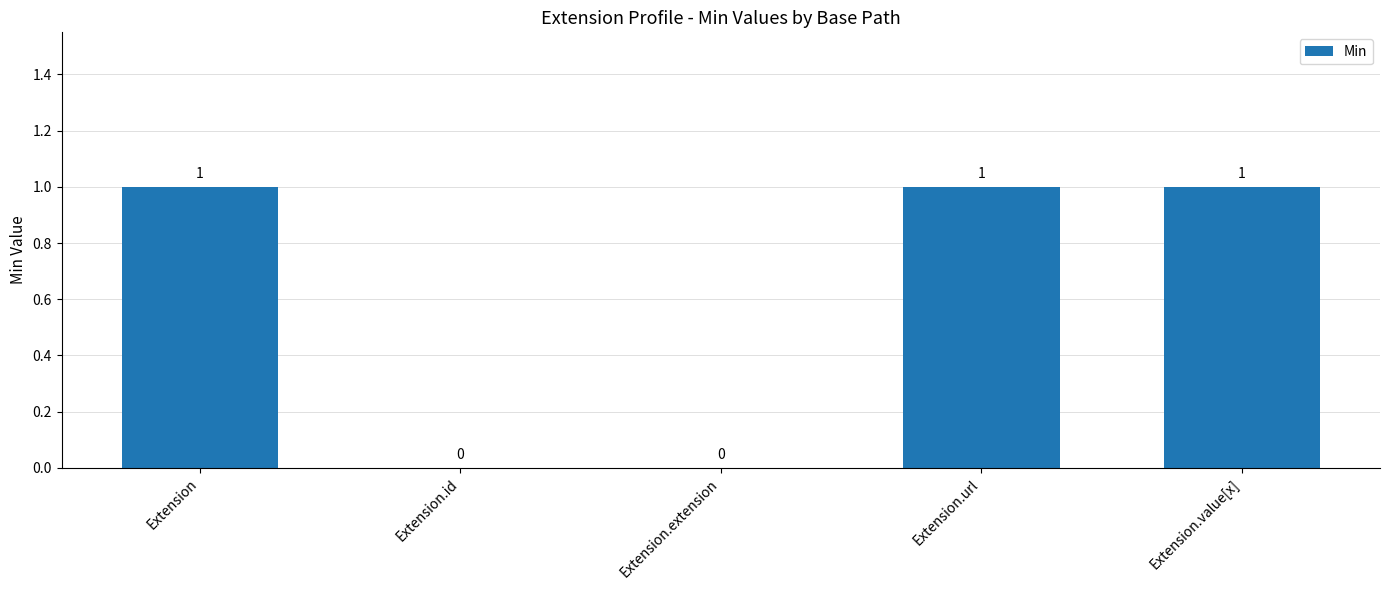

Are the bars grouped side by side (vs. stacked)?

No